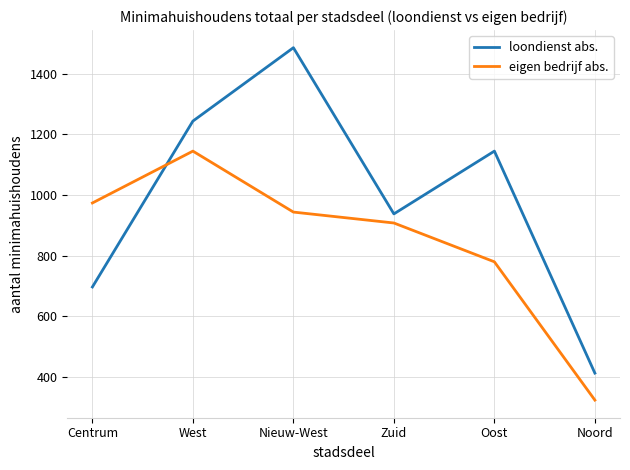

Read the eigen bedrijf abs. value at Nieuw-West.

944